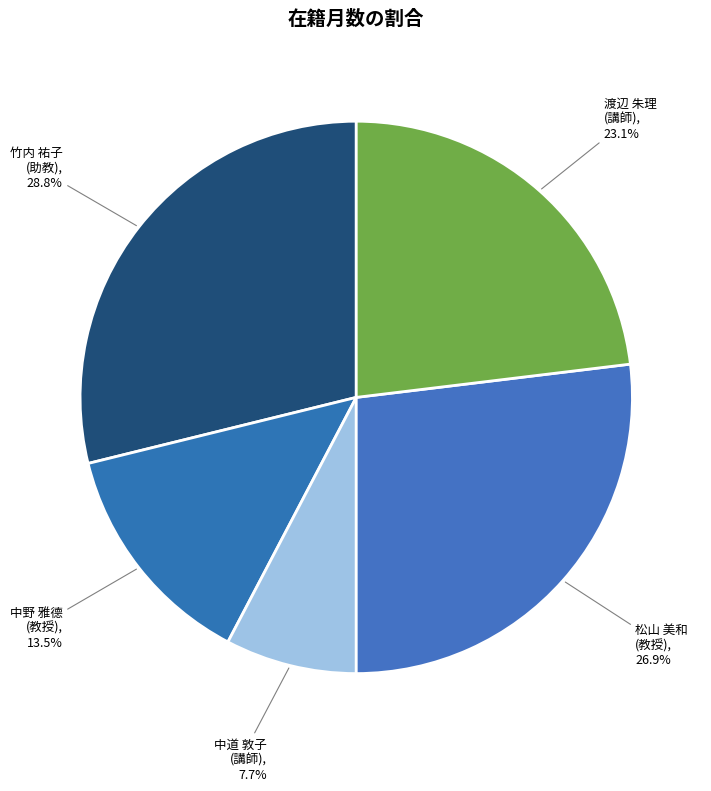

Is the sum of 中野 雅德 (教授) and 渡辺 朱理 (講師) greater than half?

No